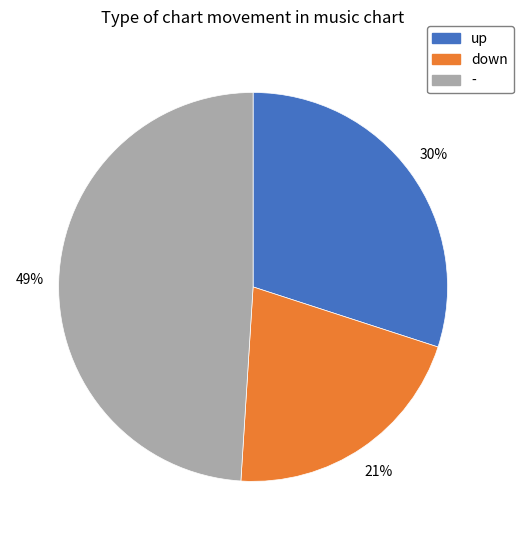

To the nearest percent, what is the combined percentage of - and up?

79%